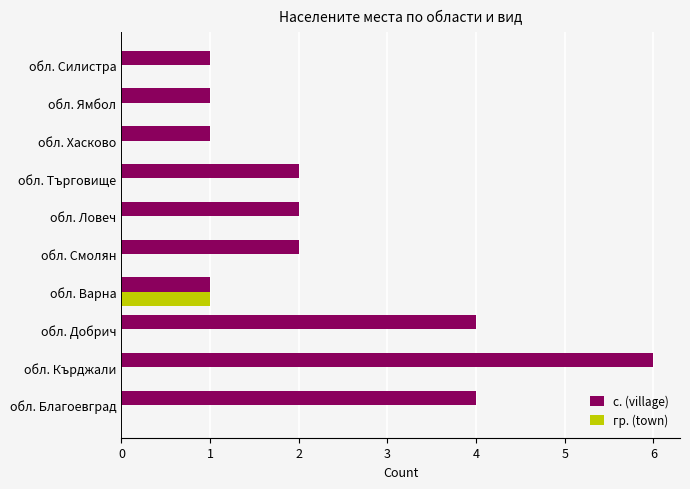

What are all the series names shown in the legend?

с. (village), гр. (town)